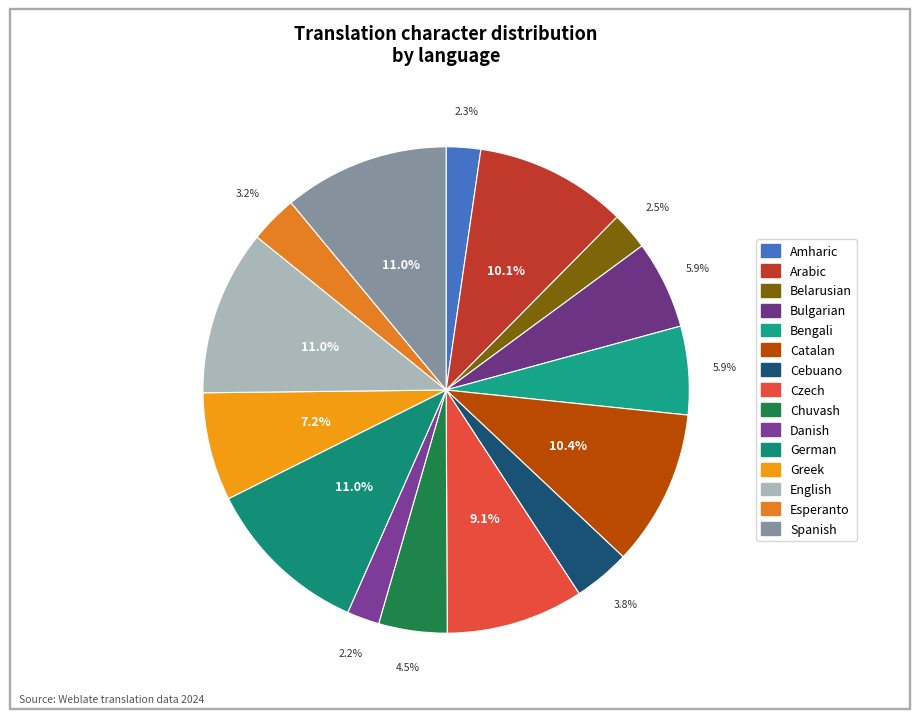

To the nearest percent, what is the combined percentage of Czech and German?

20%